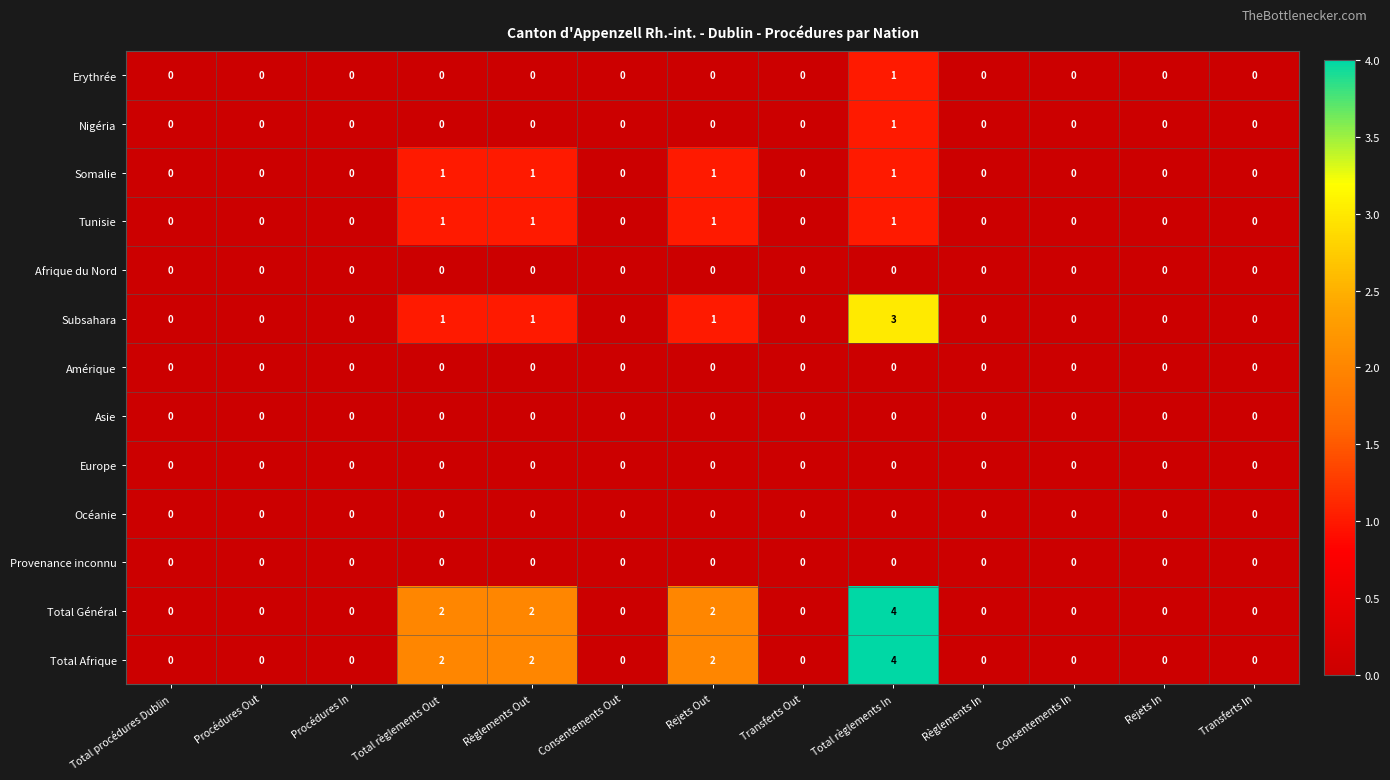

At which category is the sum across all series the highest?

Total règlements In